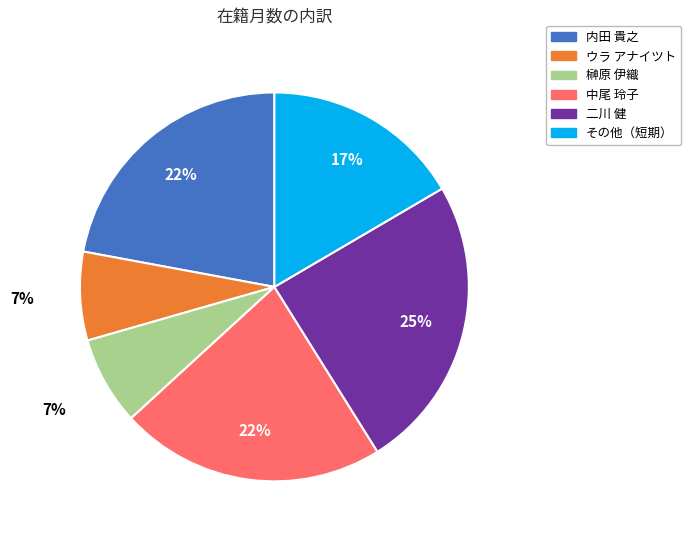

To the nearest percent, what is the average slice percentage?

17%